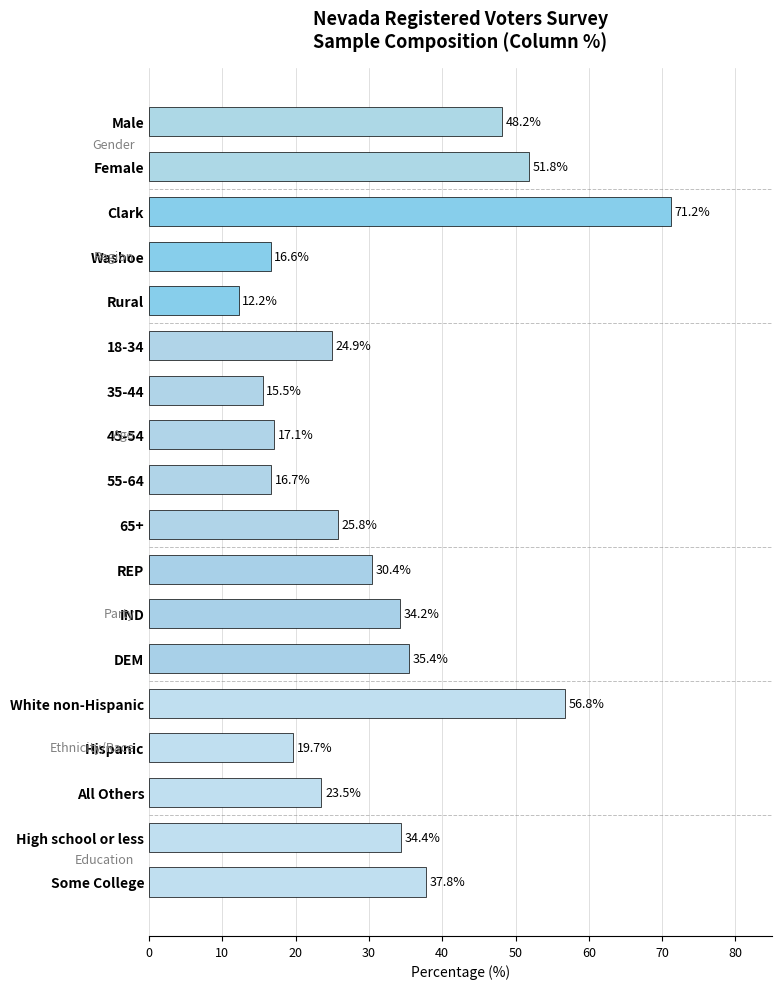

Which category has the lowest value across all series?

Rural